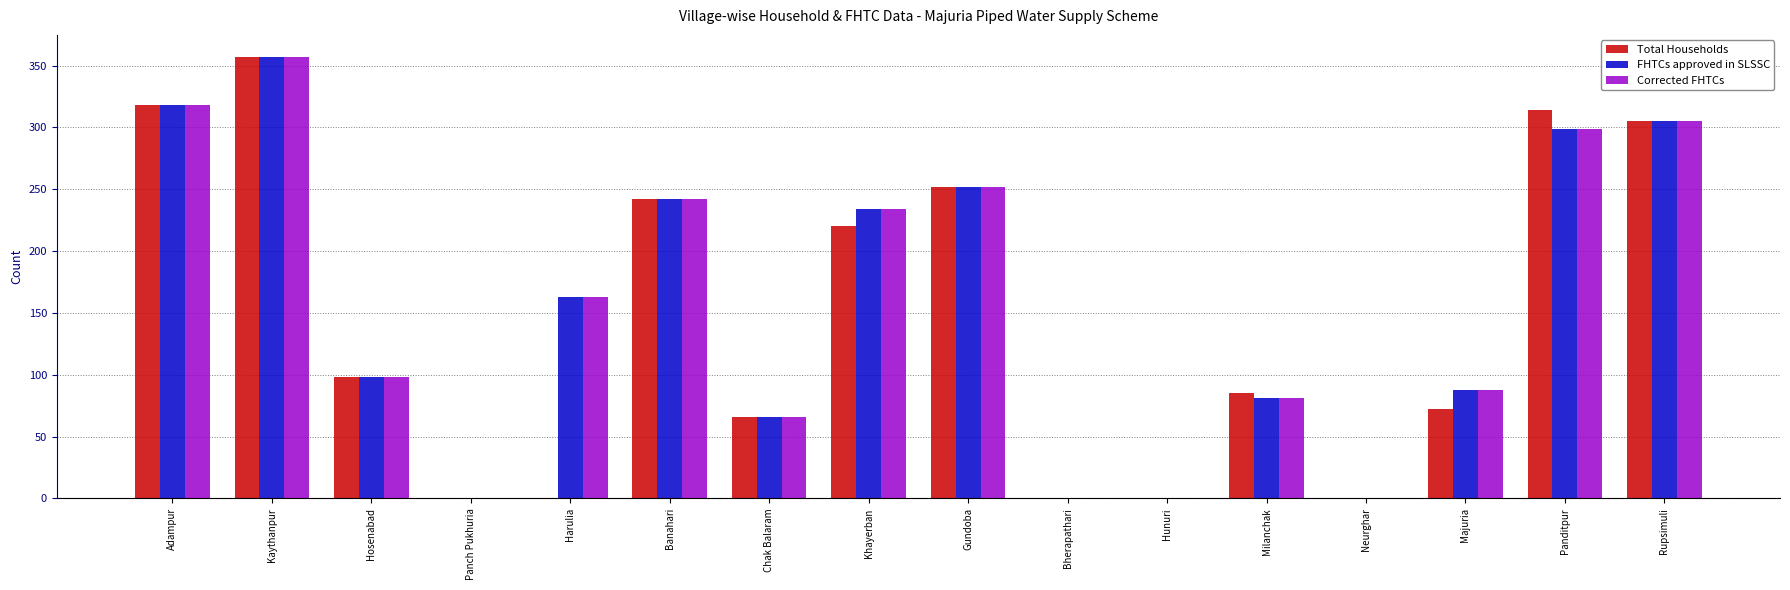

At which category is the sum across all series the highest?

Kaythanpur